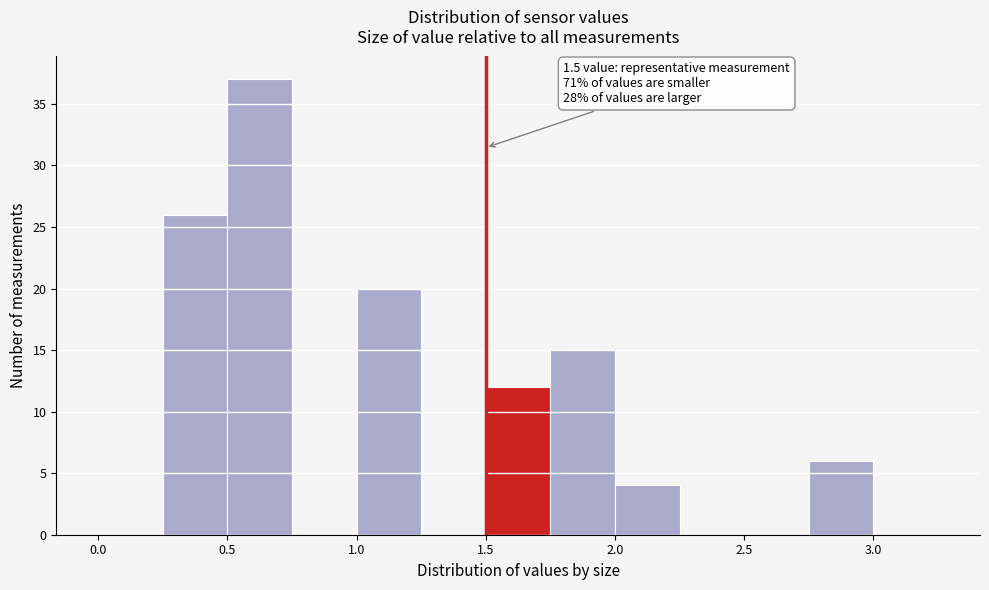

Over which range of the x-axis is the bar tallest?

0.50 to 0.75